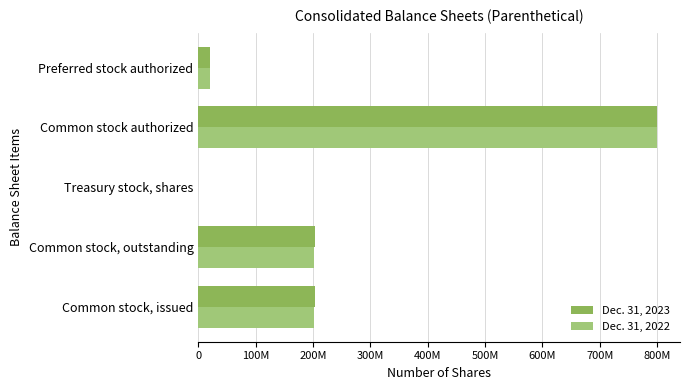

What are all the series names shown in the legend?

Dec. 31, 2023, Dec. 31, 2022